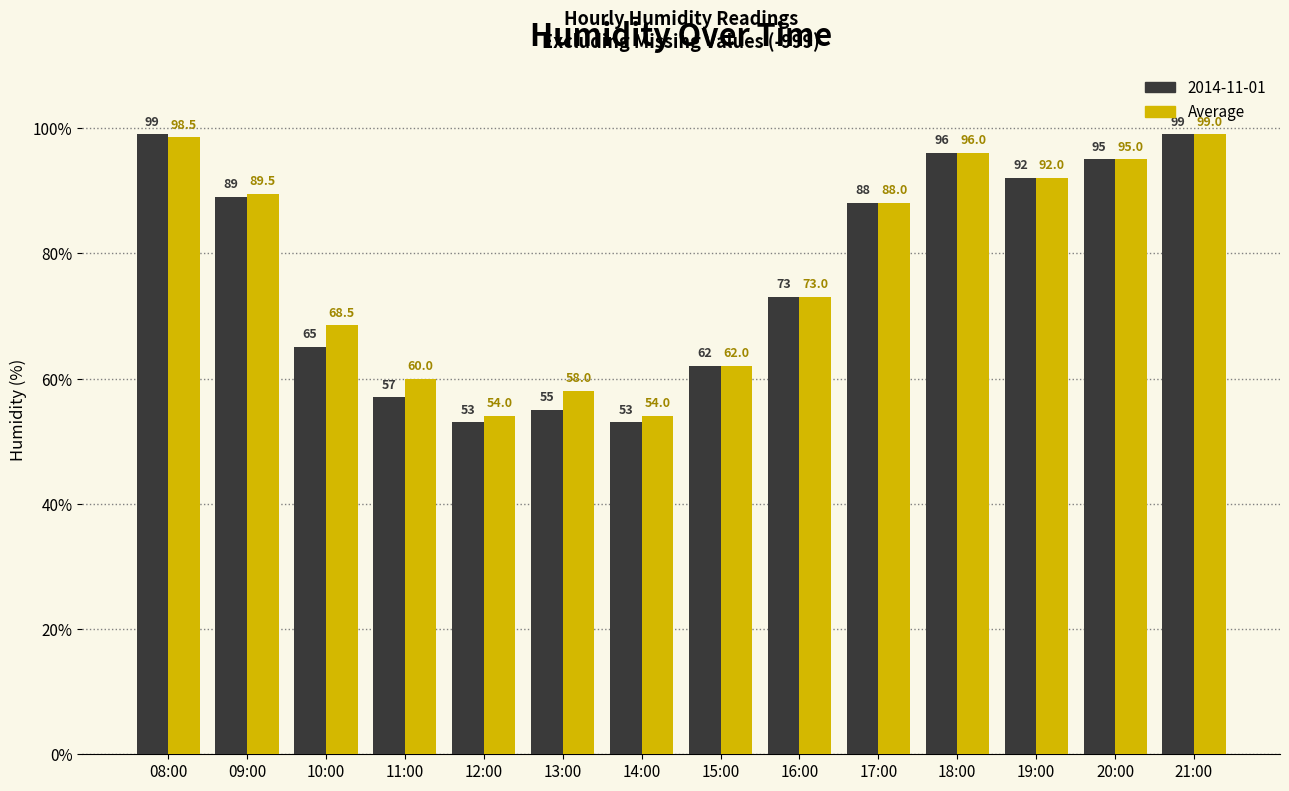

What is the sum of all 2014-11-01 values?

1076.0